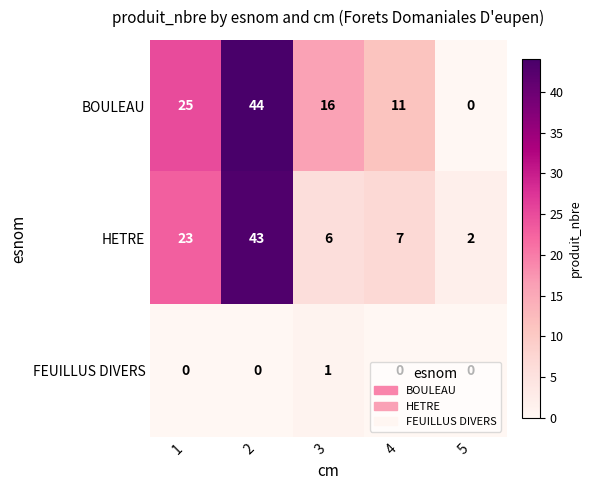

Count the number of data series in this chart.

3